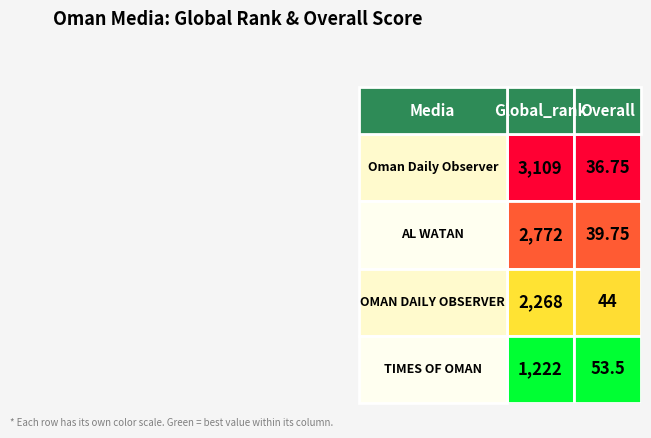

How many series are shown in this chart?

4